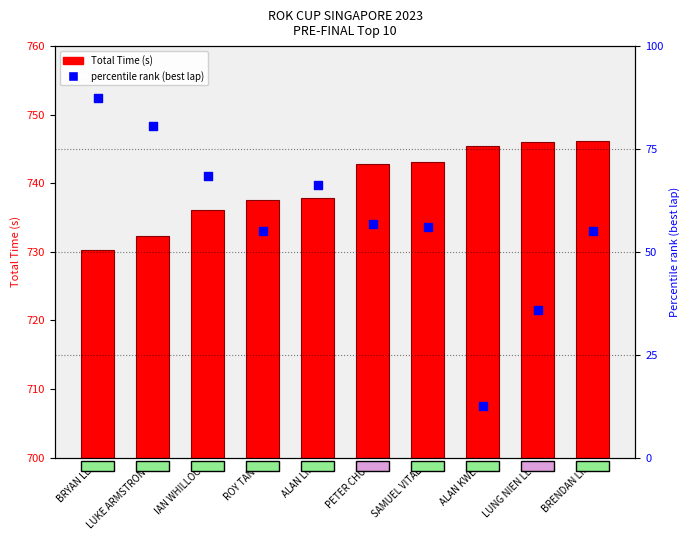

Which series reaches the maximum Y coordinate?

percentile rank within the sample